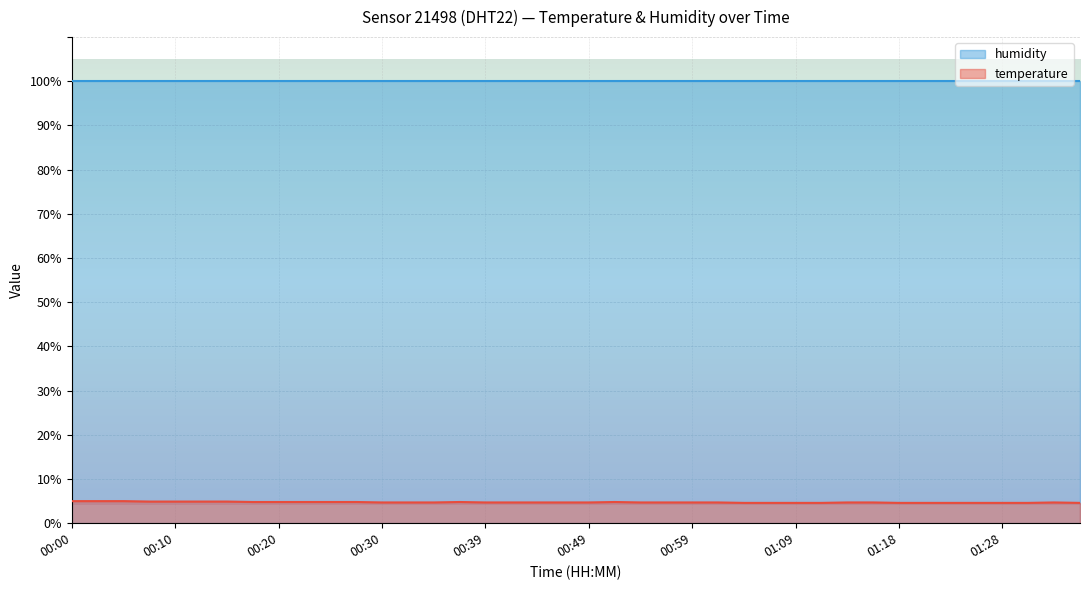

Reading right to left, extract all data points from this chart.

01:35=4.6	01:33=4.7	01:30=4.6	01:28=4.6	01:26=4.6	01:23=4.6	01:21=4.6	01:18=4.6	01:16=4.7	01:13=4.7	01:11=4.6	01:09=4.6	01:06=4.6	01:04=4.6	01:01=4.7	00:59=4.7	00:56=4.7	00:54=4.7	00:51=4.8	00:49=4.7	00:47=4.7	00:44=4.7	00:42=4.7	00:39=4.7	00:37=4.8	00:34=4.7	00:32=4.7	00:30=4.7	00:27=4.8	00:25=4.8	00:22=4.8	00:20=4.8	00:17=4.8	00:15=4.9	00:12=4.9	00:10=4.9	00:07=4.9	00:05=5.0	00:02=5.0	00:00=5.0